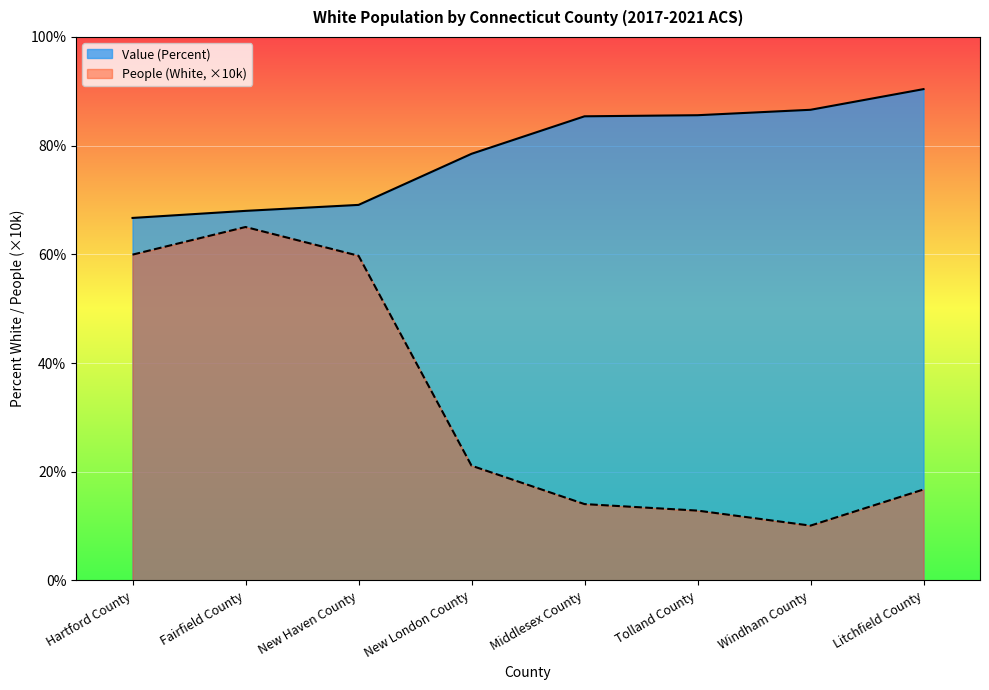

Which has a higher value, Windham County or Fairfield County?

Windham County